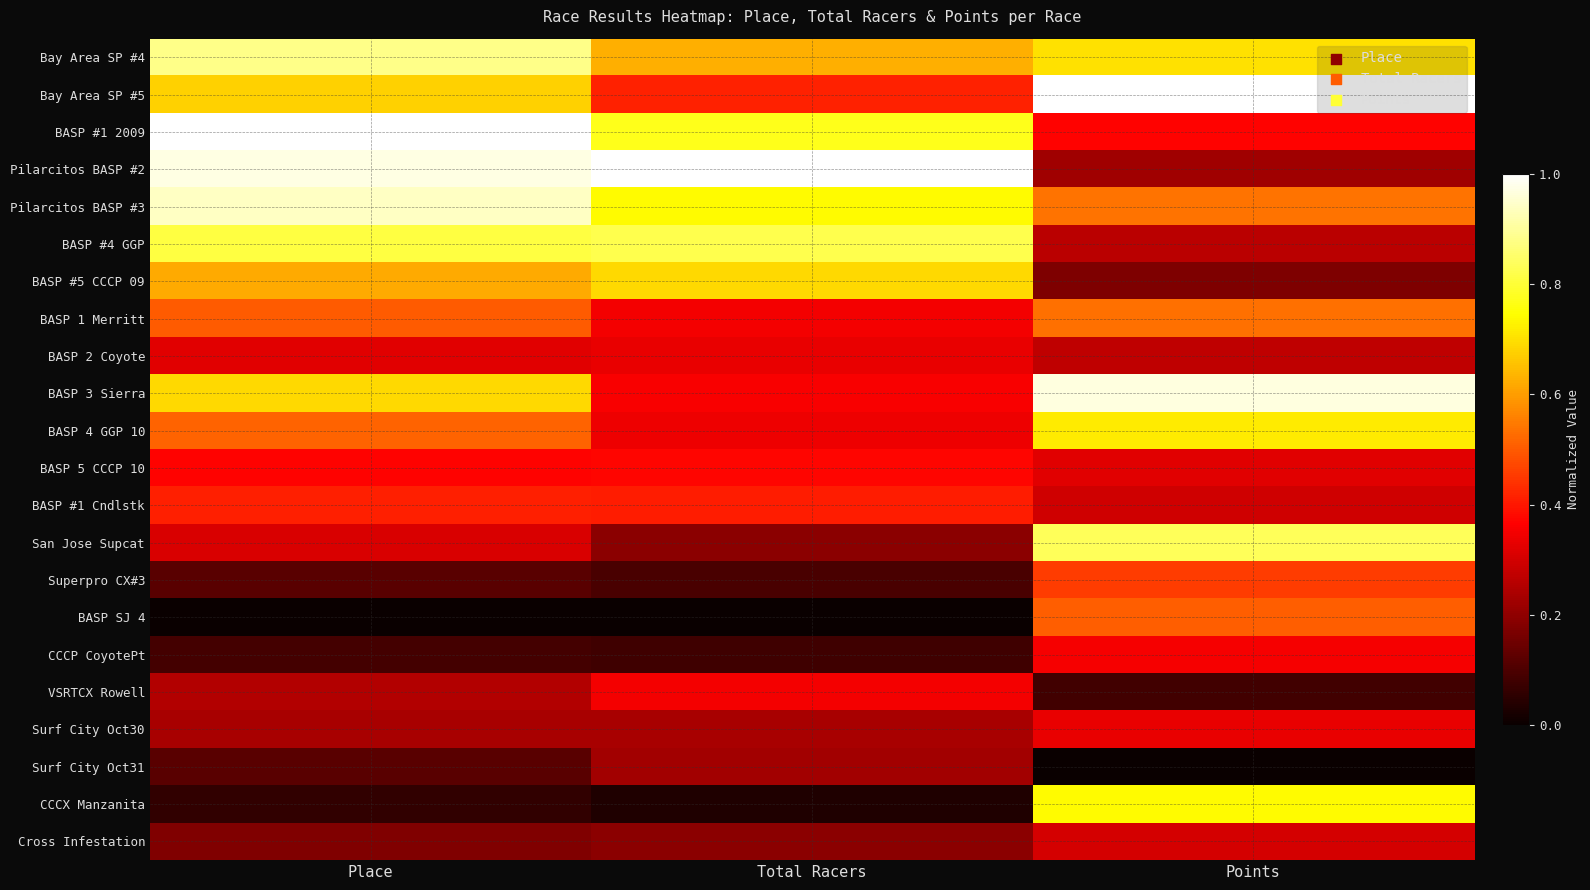

List the series in order of their peak value, highest first.

Bay Area SP #5, BASP #1 2009, Pilarcitos BASP #2, BASP 3 Sierra, Pilarcitos BASP #3, Bay Area SP #4, San Jose Supcat, BASP #4 GGP, CCCX Manzanita, BASP 4 GGP 10, BASP #5 CCCP 09, BASP 1 Merritt, BASP SJ 4, Superpro CX#3, BASP #1 Cndlstk, BASP 5 CCCP 10, CCCP CoyotePt, VSRTCX Rowell, BASP 2 Coyote, Surf City Oct30, Cross Infestation, Surf City Oct31